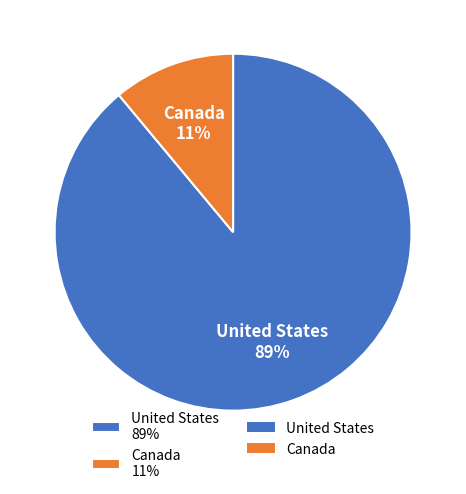

Which category has the smallest portion of the pie?

Canada